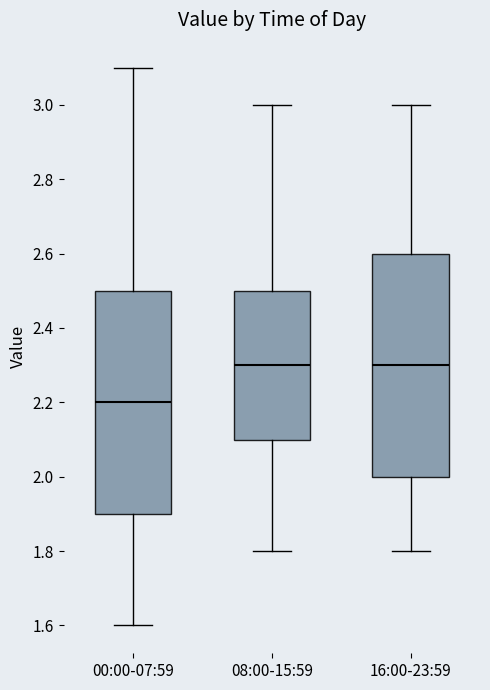

Reading left to right, transcribe this box plot: for each box, give where its median line is, the range the box spans, and where its two whiskers end, as read against the y-axis. The values are not printed on the chart, so give them approximately, as read against the axis.

00:00-07:59: median 2.2, box 1.9 to 2.5, whiskers 1.6 to 3.1
08:00-15:59: median 2.3, box 2.1 to 2.5, whiskers 1.8 to 3.0
16:00-23:59: median 2.3, box 2.0 to 2.6, whiskers 1.8 to 3.0